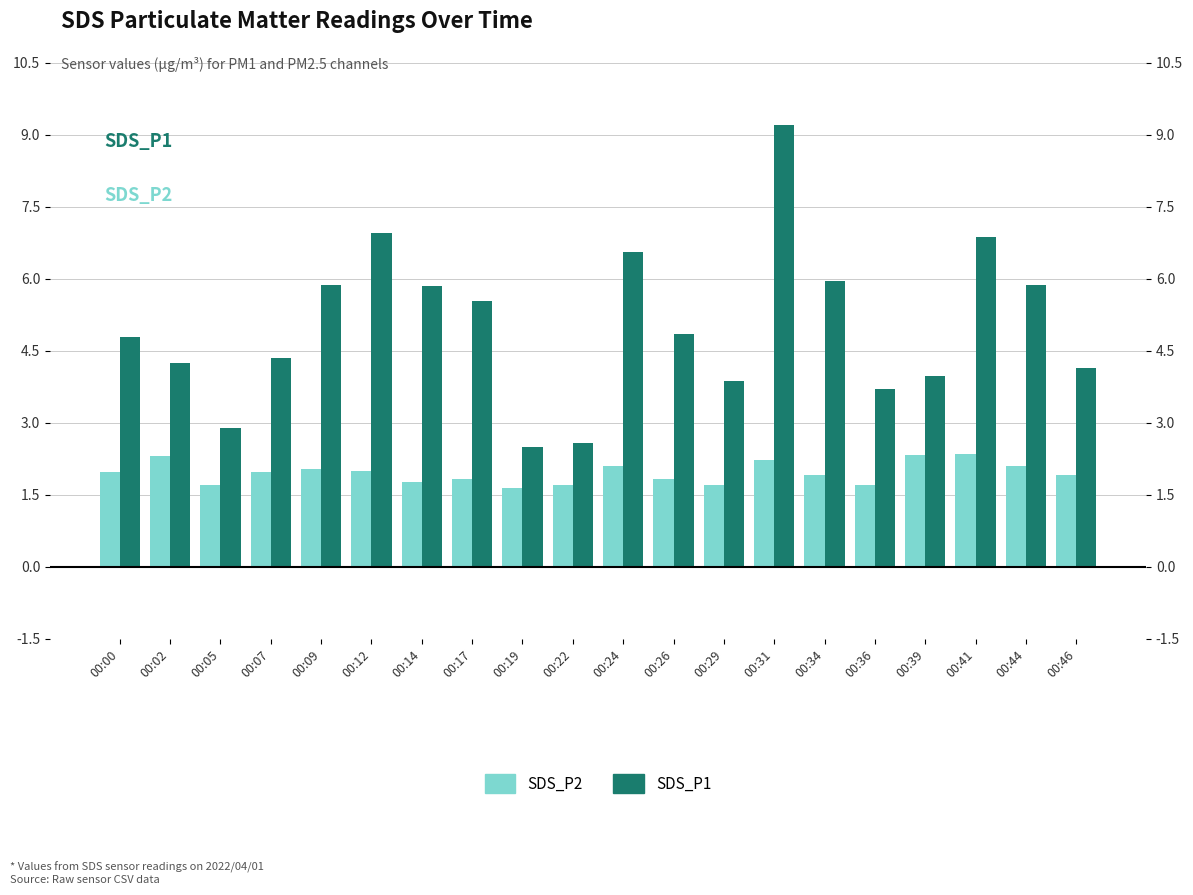

Rank the categories by SDS_P1 value from lowest to highest.

00:19, 00:22, 00:05, 00:36, 00:29, 00:39, 00:46, 00:02, 00:07, 00:00, 00:26, 00:17, 00:14, 00:09, 00:44, 00:34, 00:24, 00:41, 00:12, 00:31